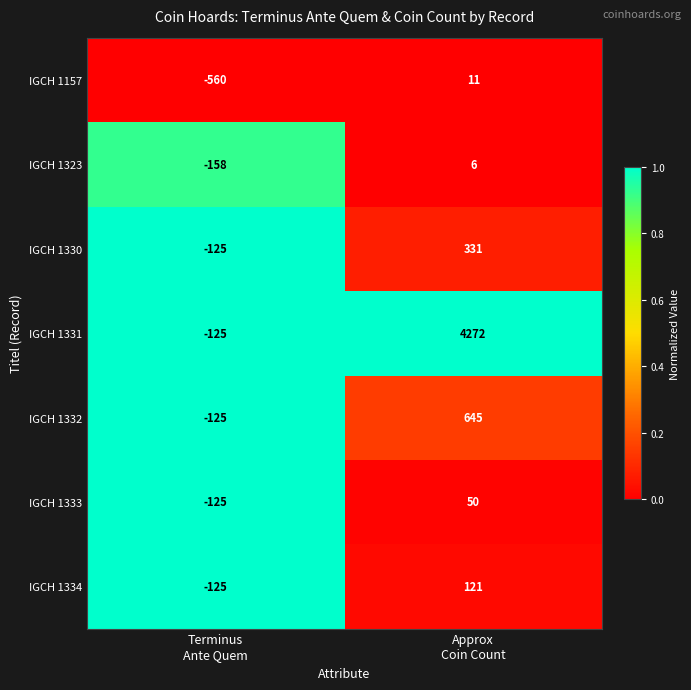

At how many categories does at least one series exceed 0?

1